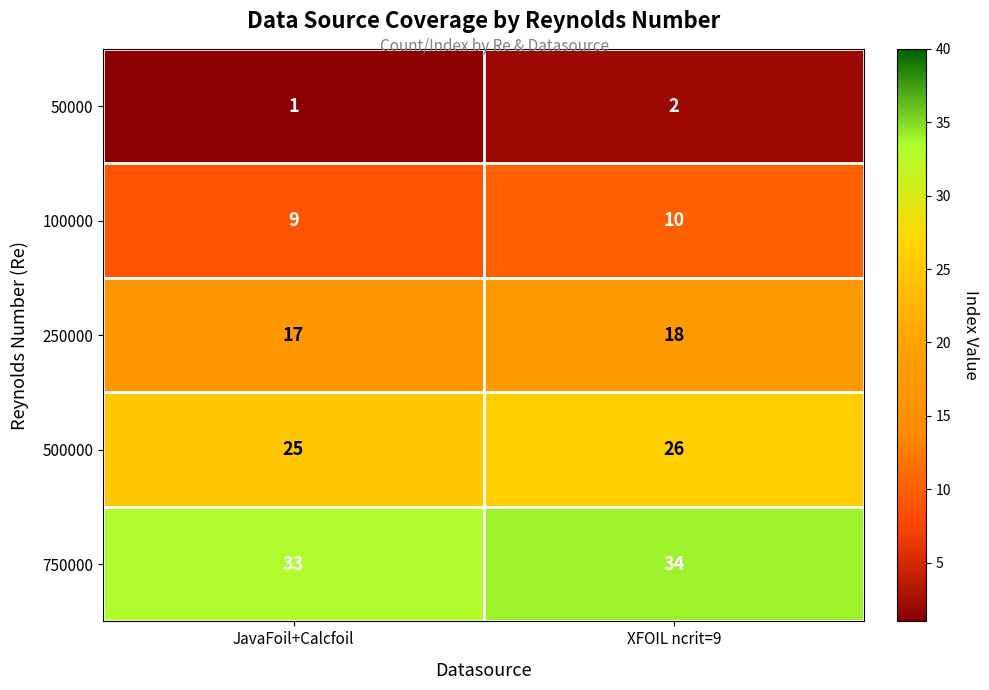

List the series in order of their overall mean, lowest first.

50000, 100000, 250000, 500000, 750000